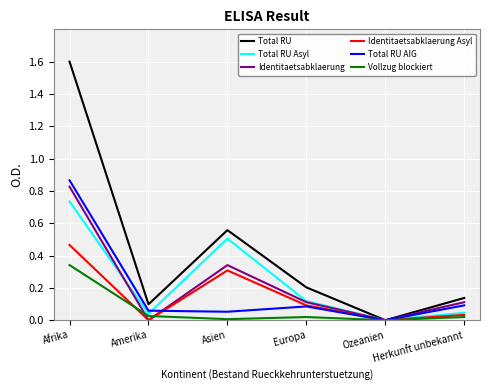

In Vollzug blockiert, how many points are higher than both neighbors (excluding endpoints)?

1